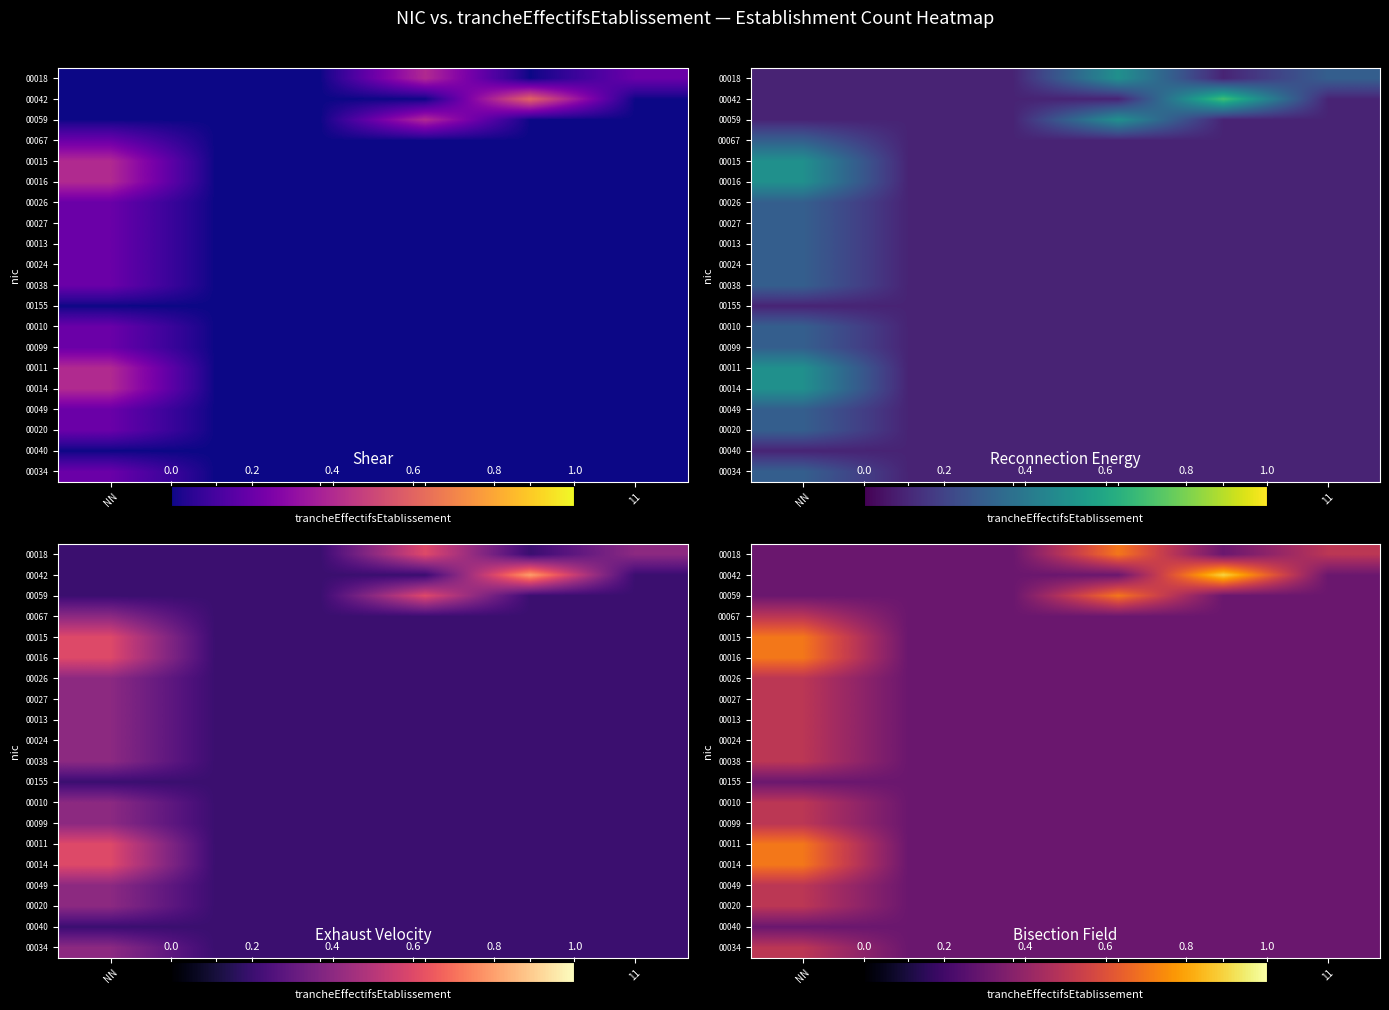

How many distinct data groups are displayed?

20